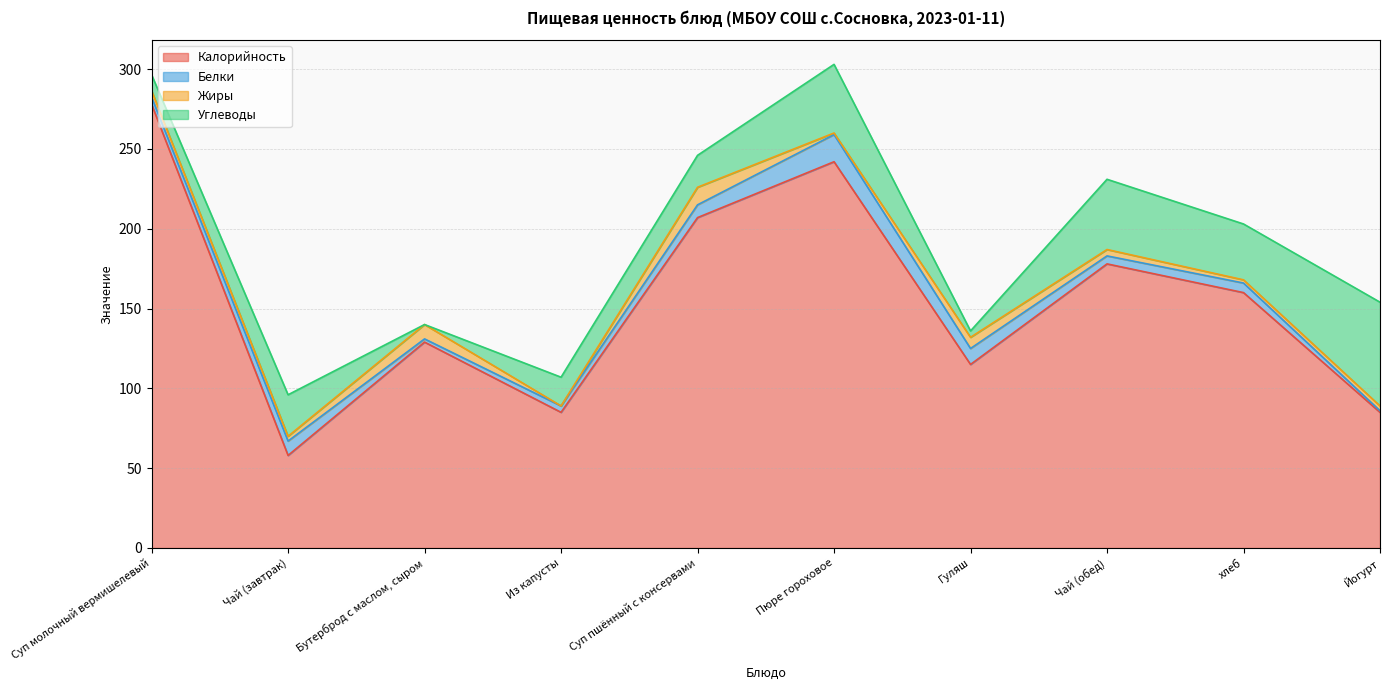

Where does the Калорийность series first go above 160?

Суп молочный вермишелевый